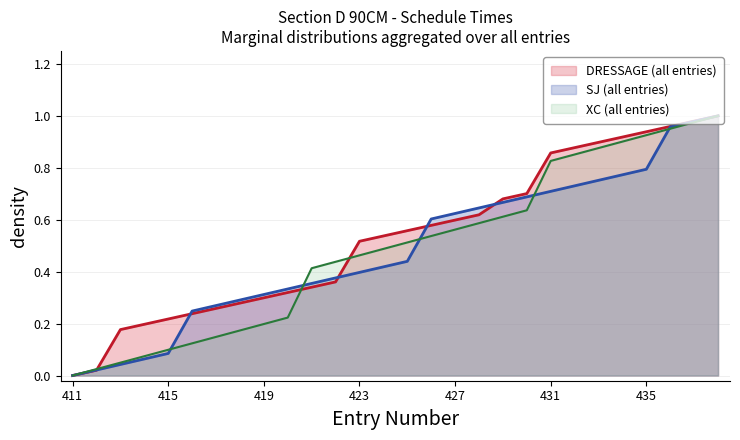

Which series has the widest spread of values?

DRESSAGE